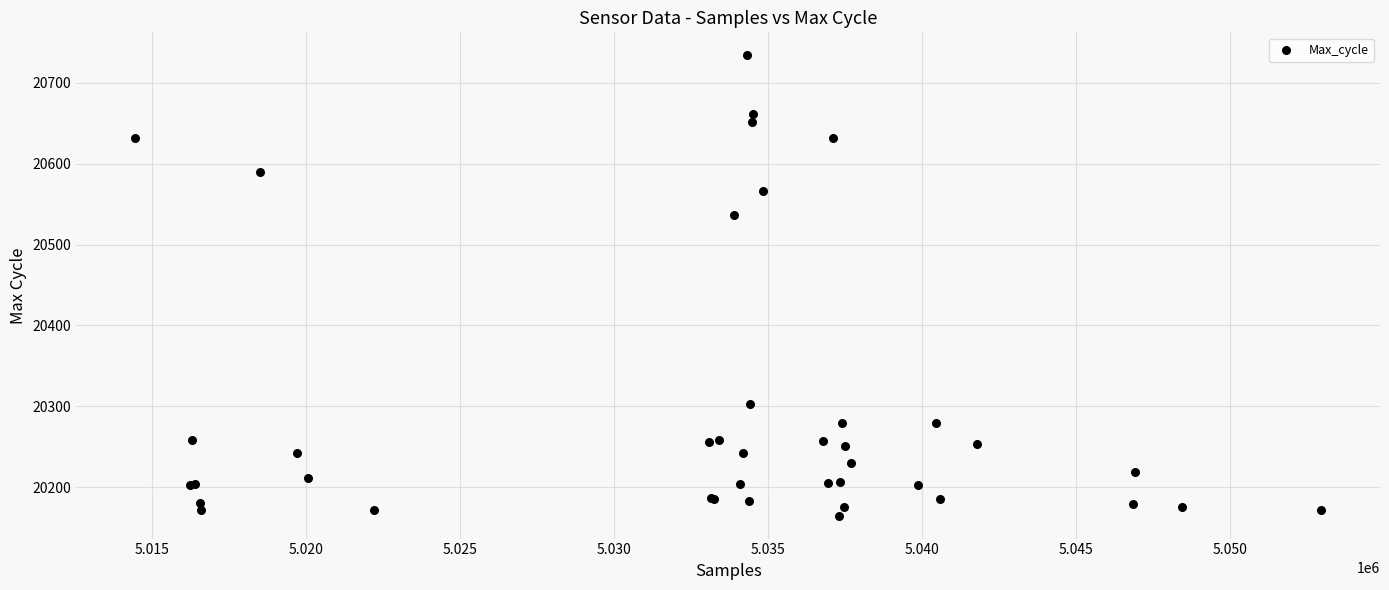

What Y value in the scatter plot is closest to 20449?

20536